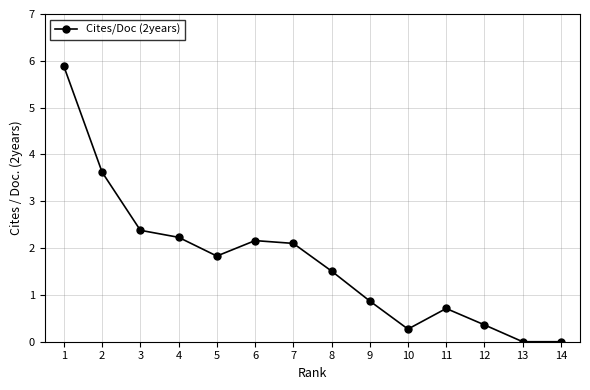

What is the difference between the maximum and minimum values?

5.9